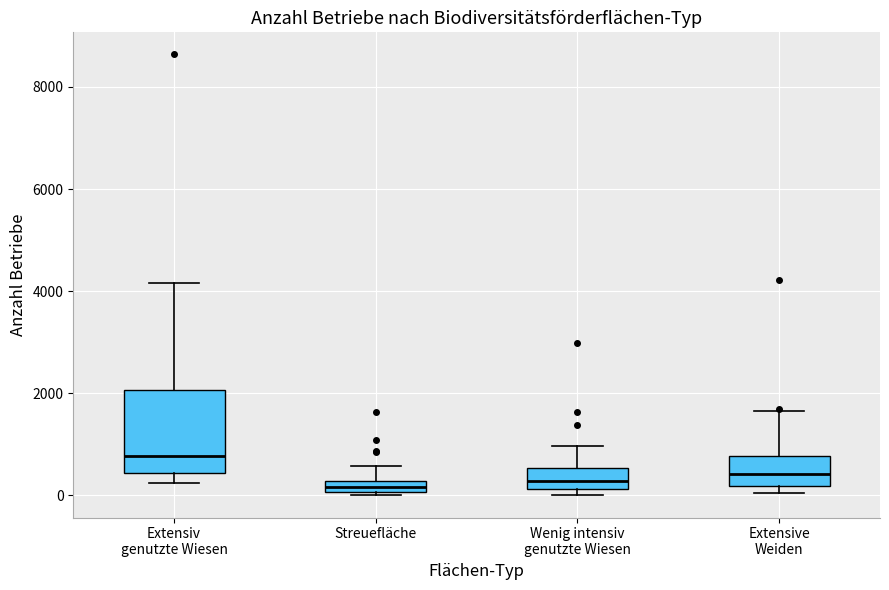

Which box's median line is the highest?

Extensiv genutzte Wiesen